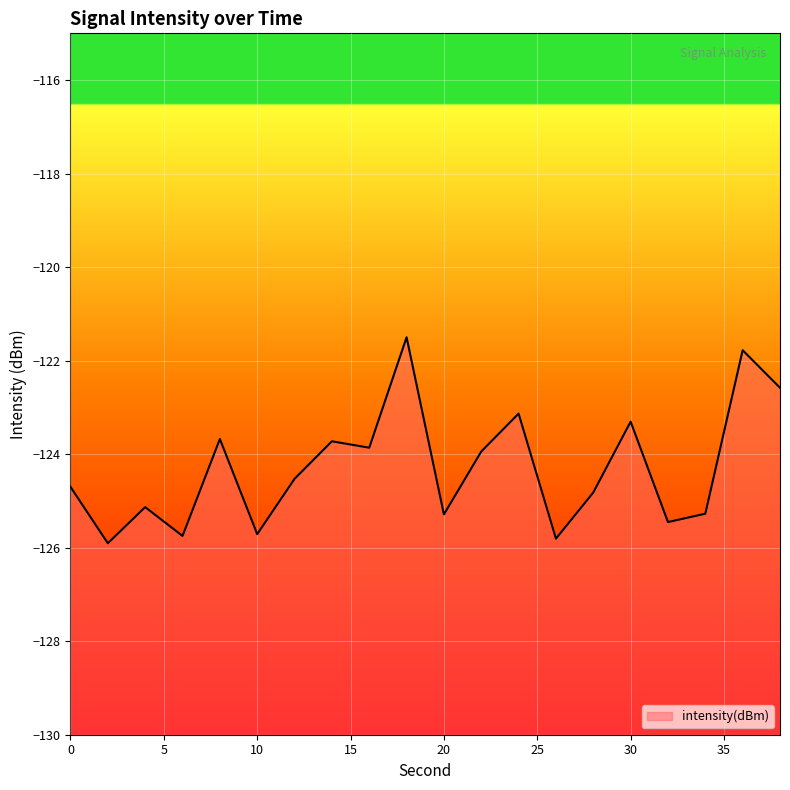

How many data points does each series have?

20